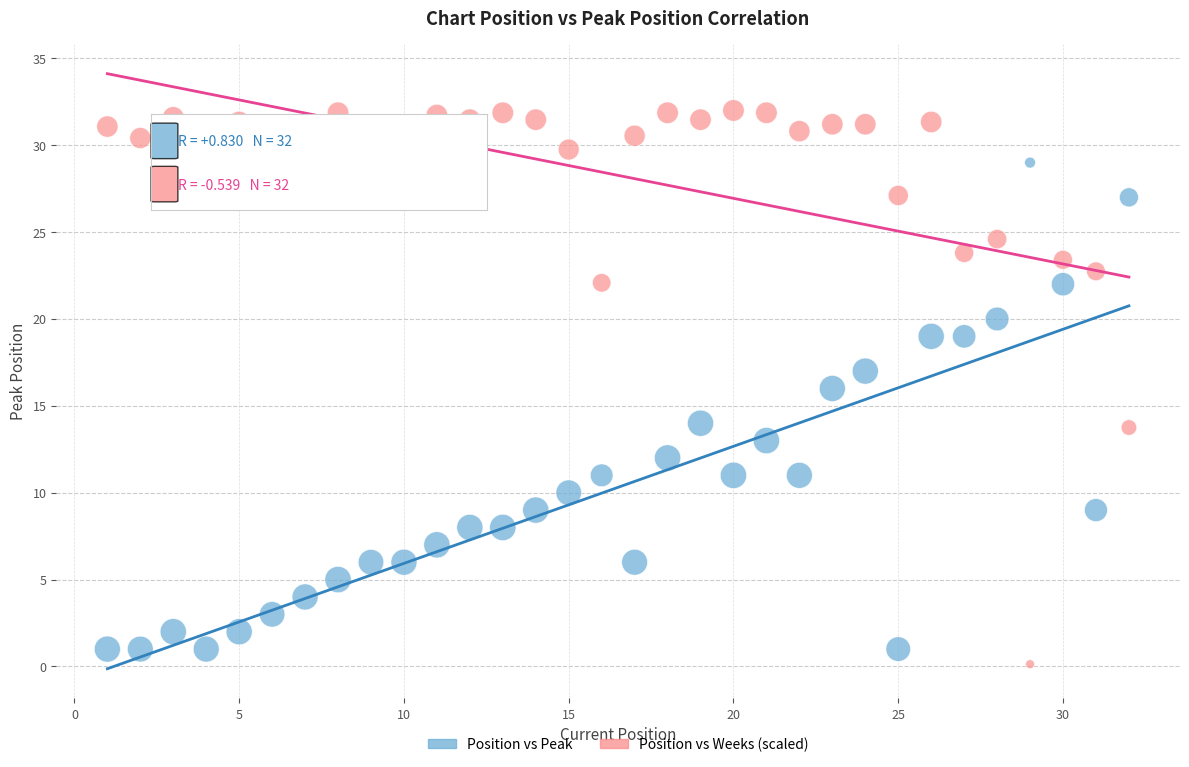

What is the X range (max minus min) for the scatter plot?

31.0